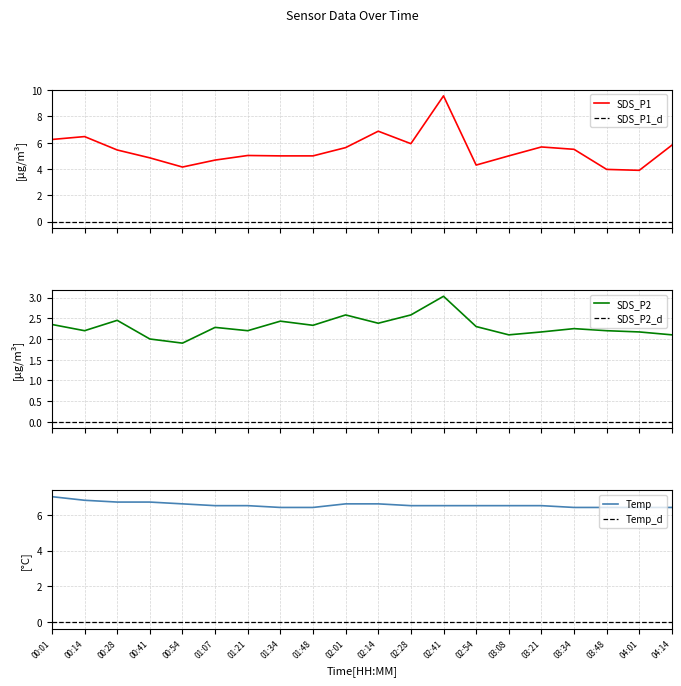

Is it true that Temp equals 6.4 at 01:34?

True